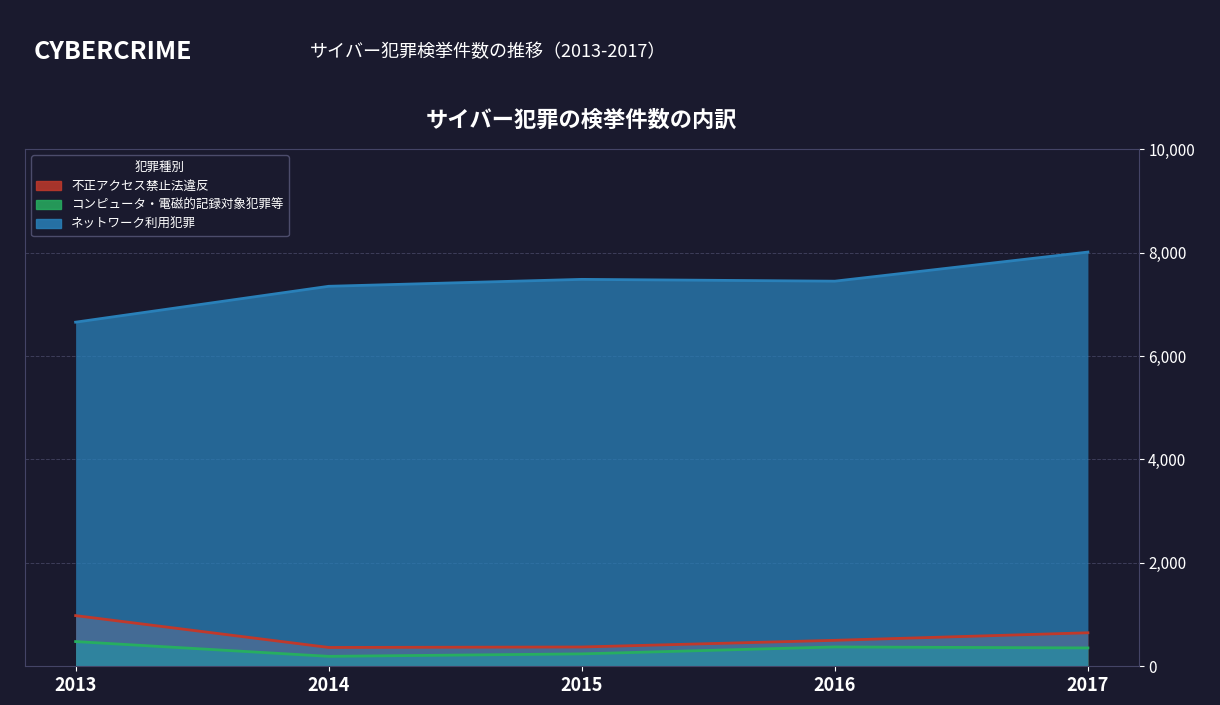

Reading right to left, extract all data points from this chart.

不正アクセス禁止法違反: 2017=648	2016=502	2015=373	2014=364	2013=980
コンピュータ・電磁的記録対象犯罪等: 2017=355	2016=374	2015=240	2014=192	2013=478
ネットワーク利用犯罪: 2017=8011	2016=7448	2015=7483	2014=7349	2013=6655